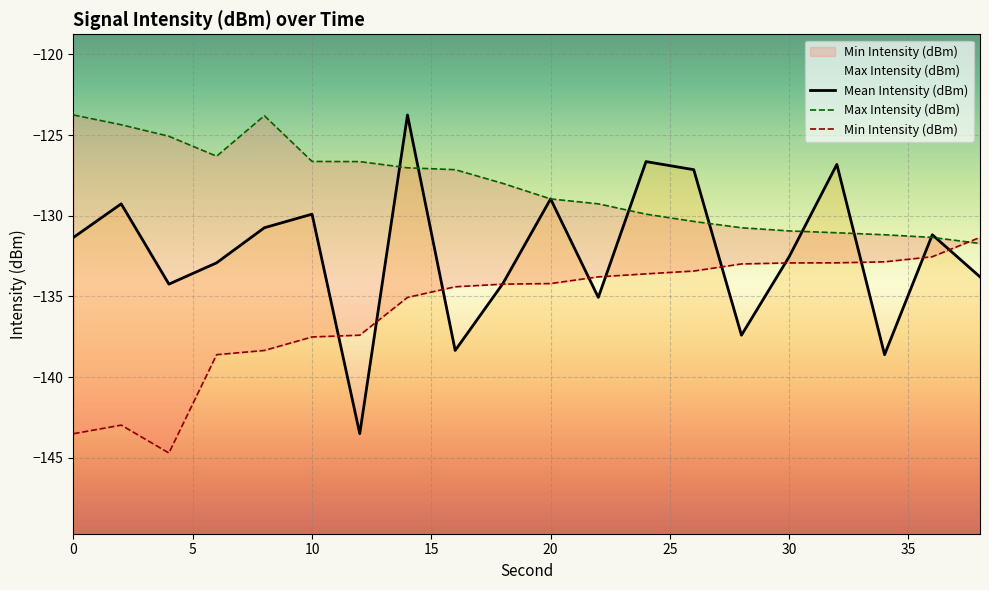

Count the number of categories in the chart.

20